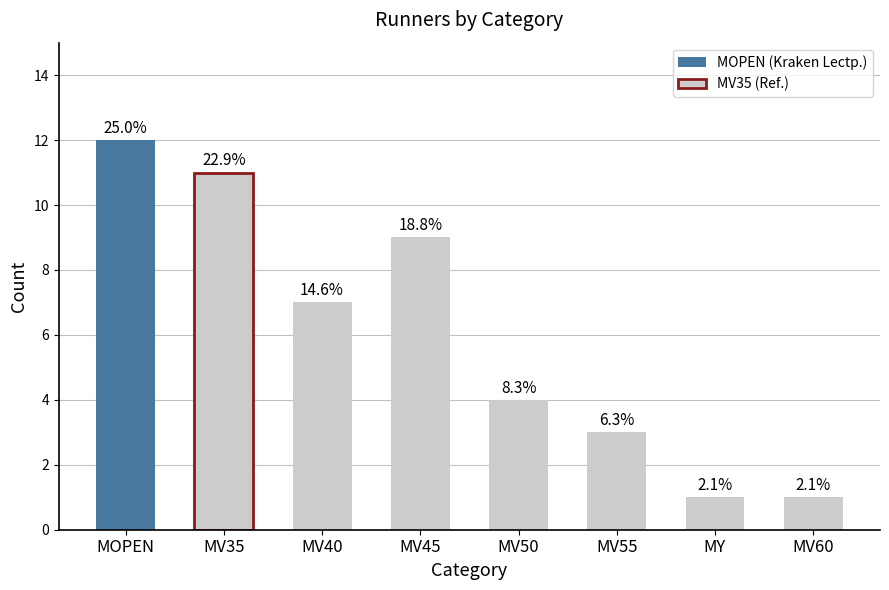

How many bars are there in total?

8